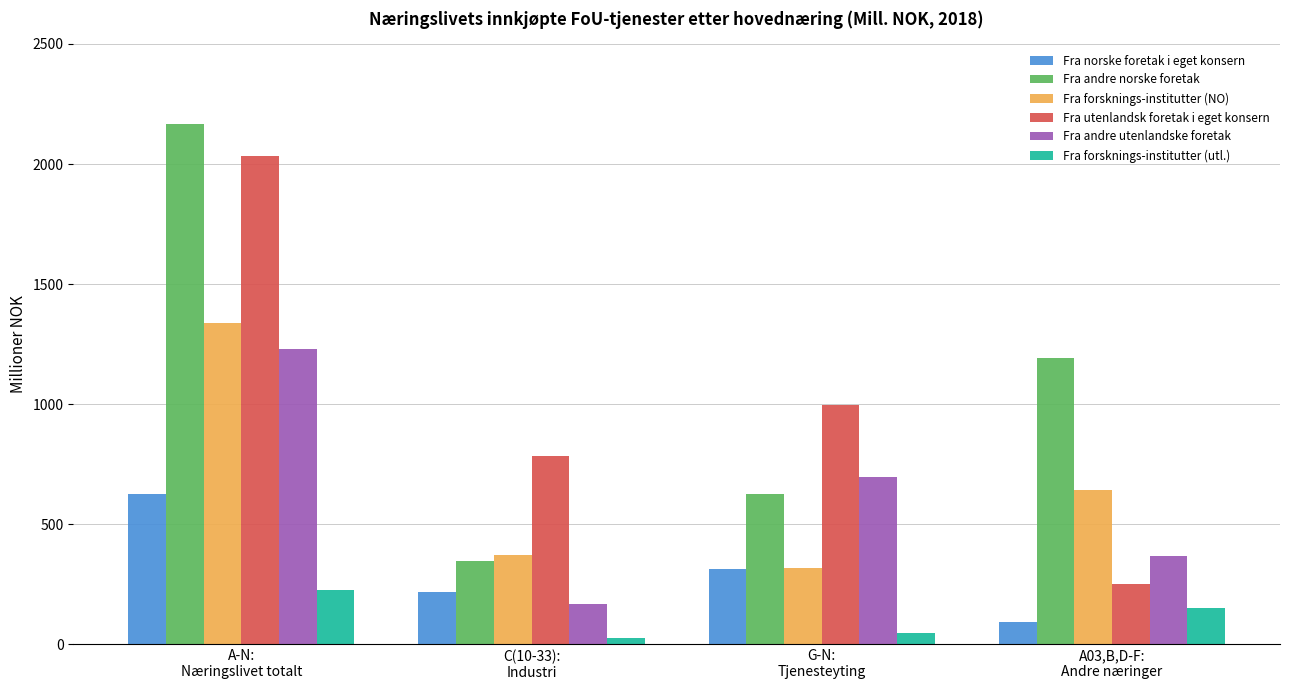

What is the value of the Fra norske foretak i eget konsern bar at the 1st from the left?

627.1